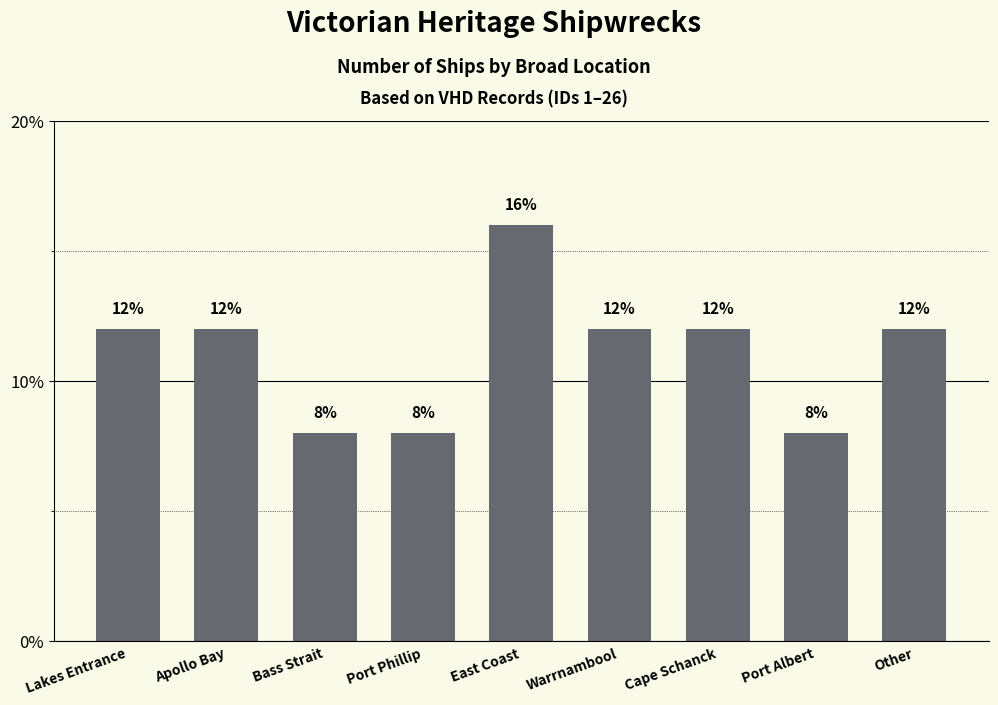

What is the minimum value shown in the chart?

8